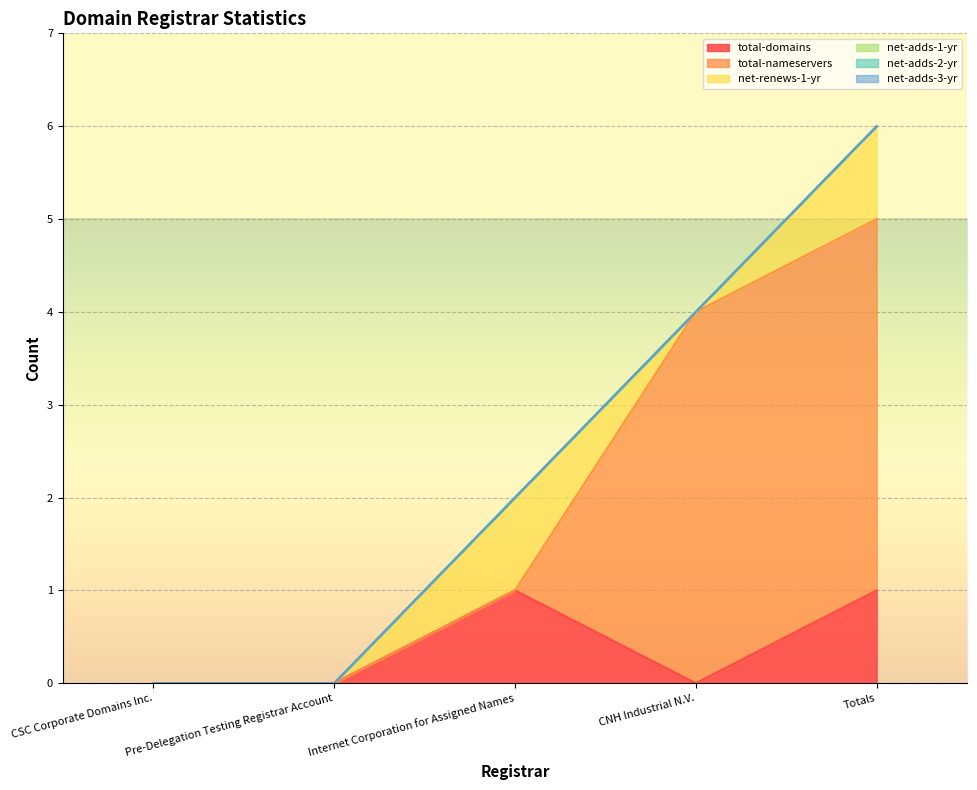

Where is net-renews-1-yr nearest to the value 0?

CSC Corporate Domains Inc.